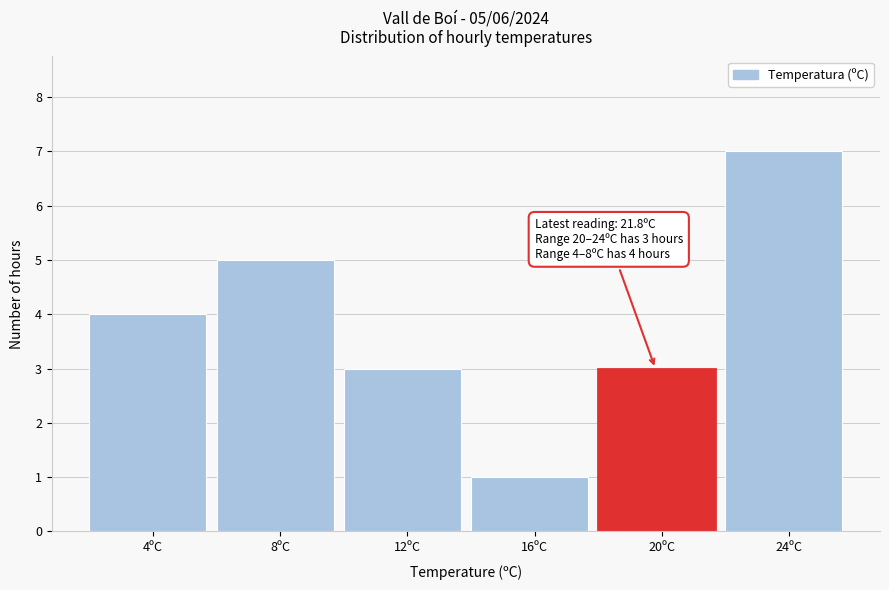

Reading left to right, transcribe all the data shown in this chart.

4ºC=4	8ºC=5	12ºC=3	16ºC=1	20ºC=3	24ºC=7